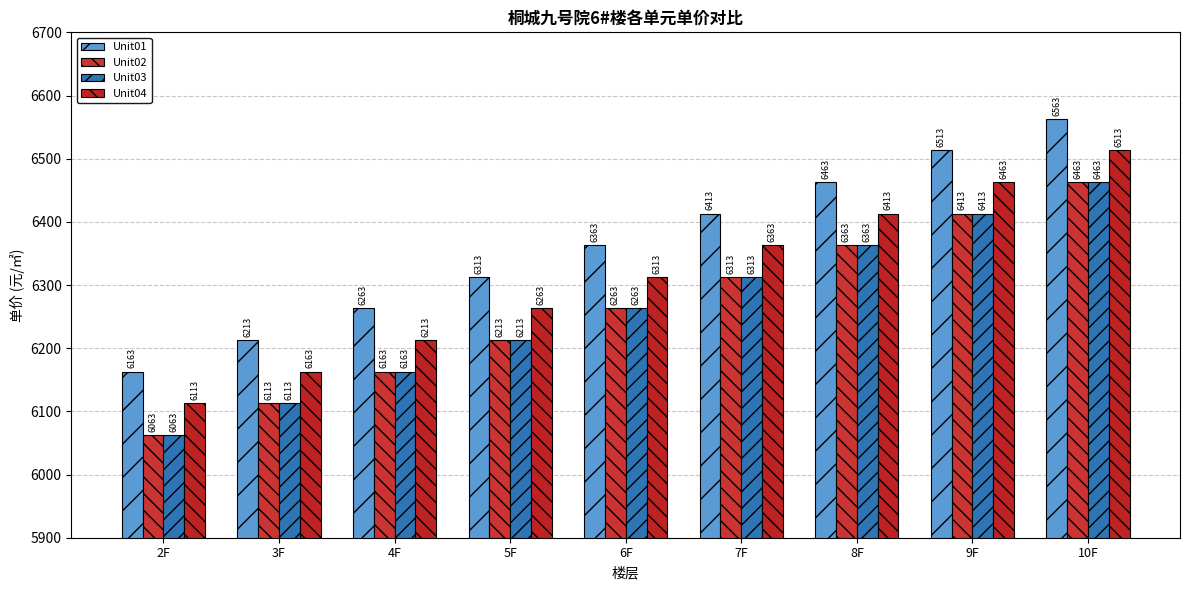

At which category does the chart reach its peak across all series?

10F